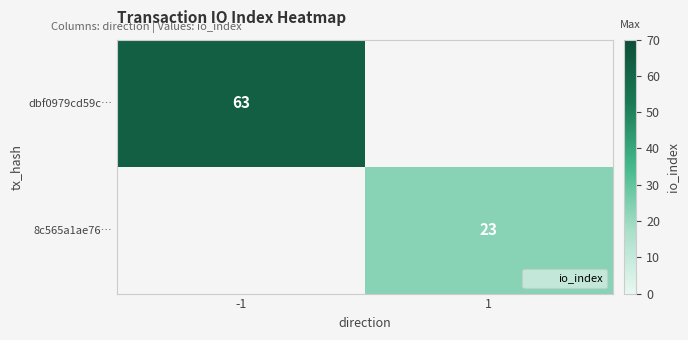

What is the minimum value shown in the chart?

23.0